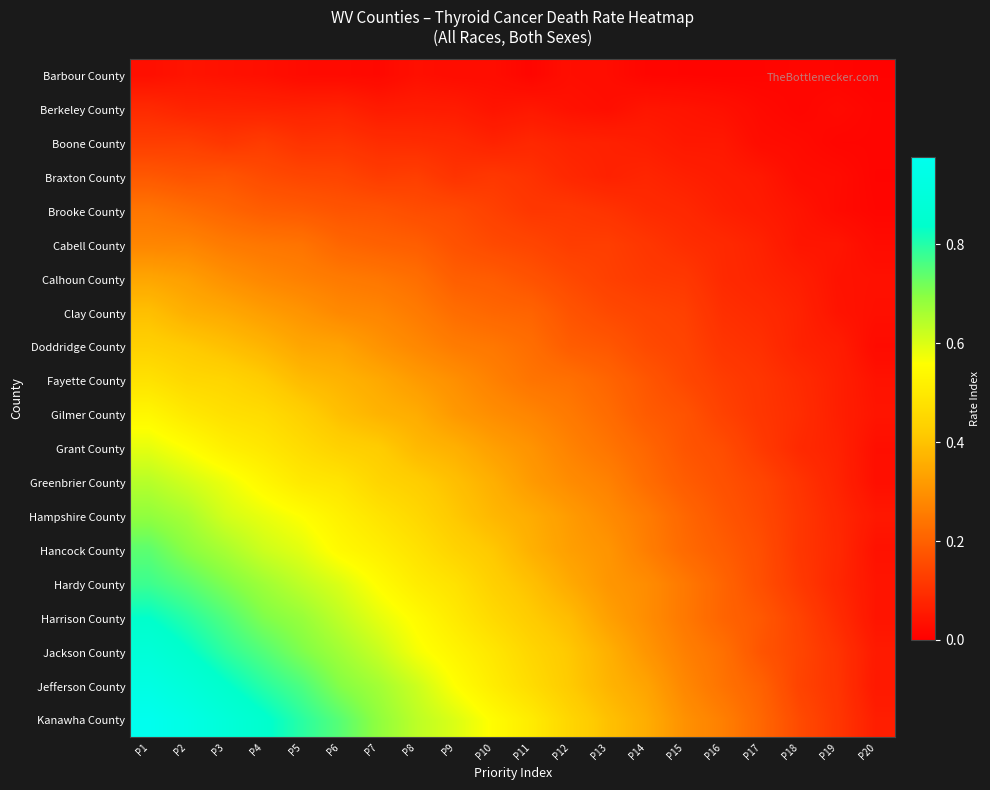

At how many categories does at least one series exceed 0?

20